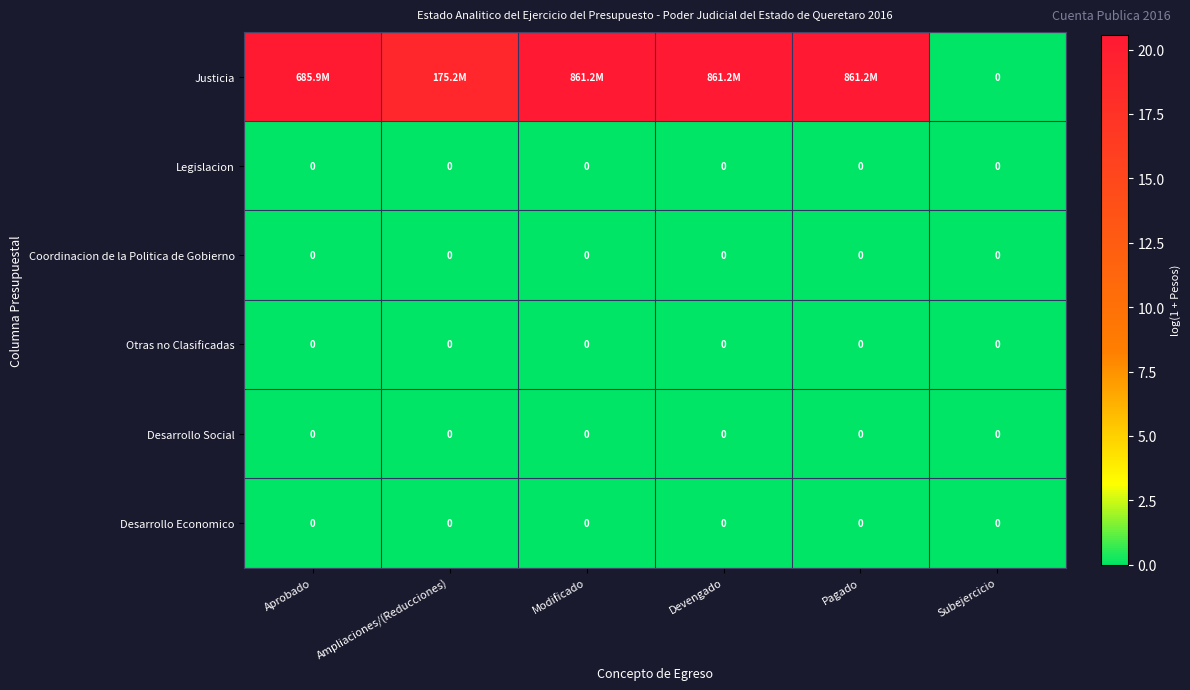

Which has a higher value, Aprobado or Pagado?

Pagado